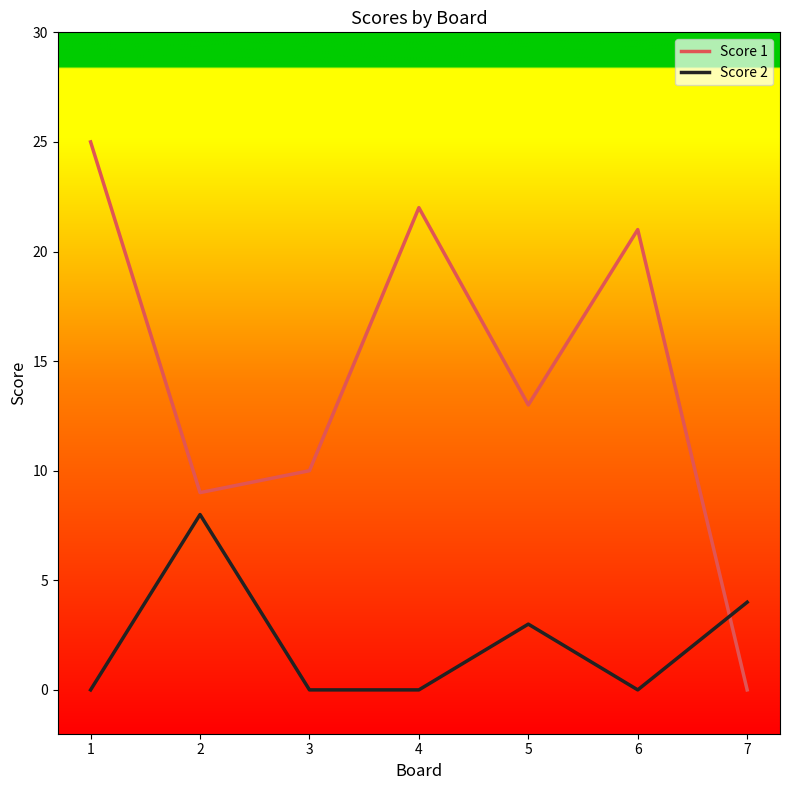

True or false: Score 2 and Score 1 intersect in this chart.

True